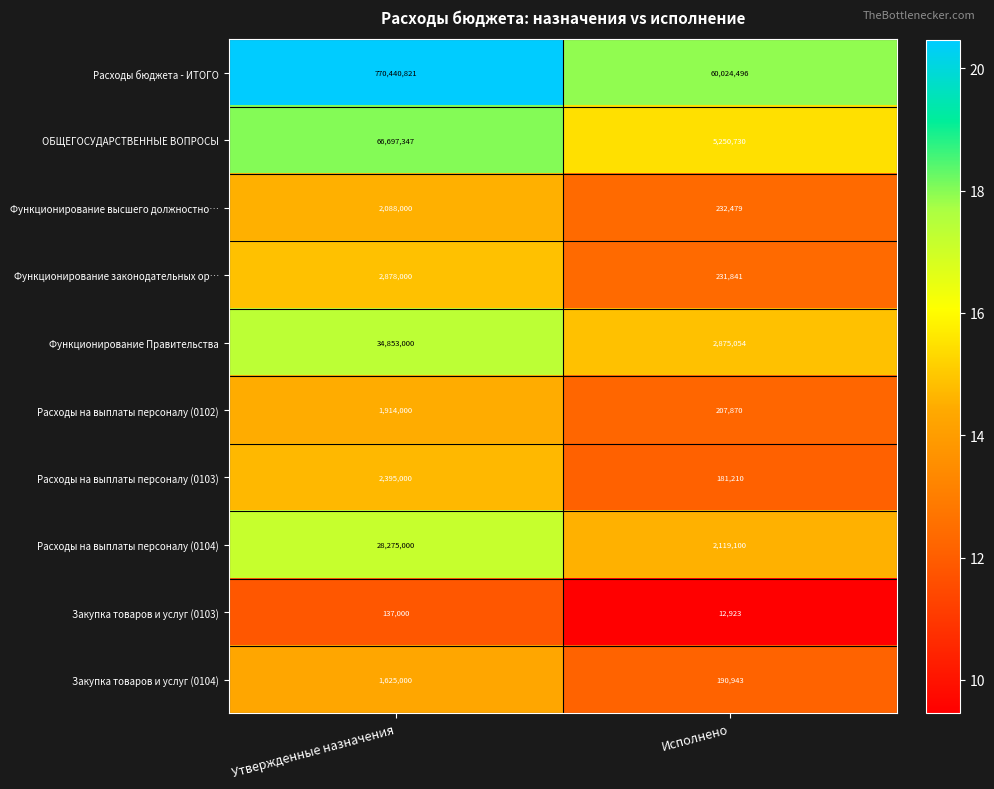

At which category is the sum across all series the highest?

Утвержденные назначения